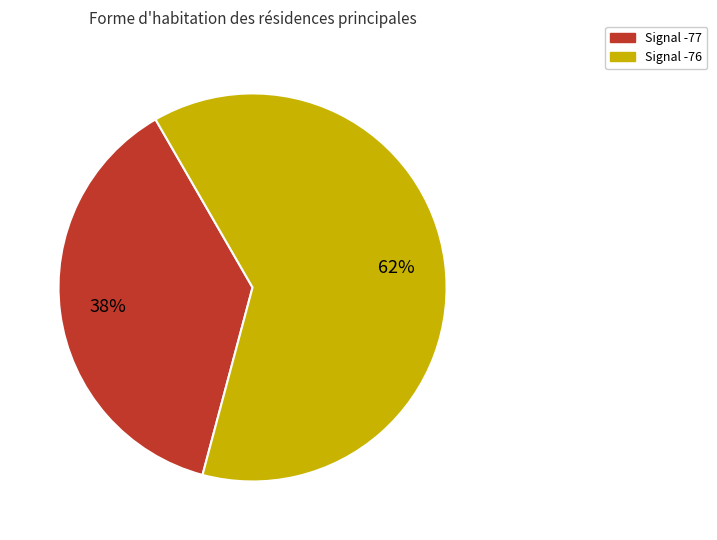

Is there a majority slice in this chart?

Yes